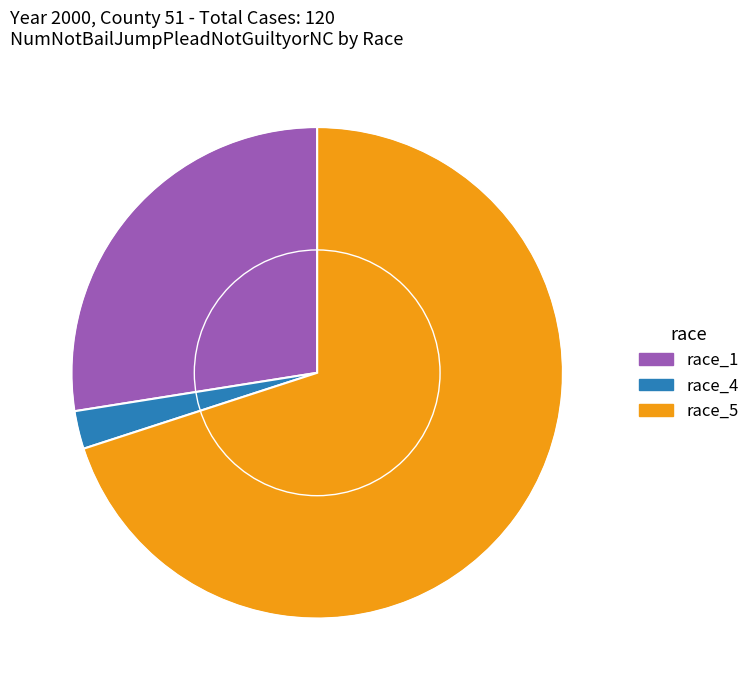

Is there a majority slice in this chart?

Yes